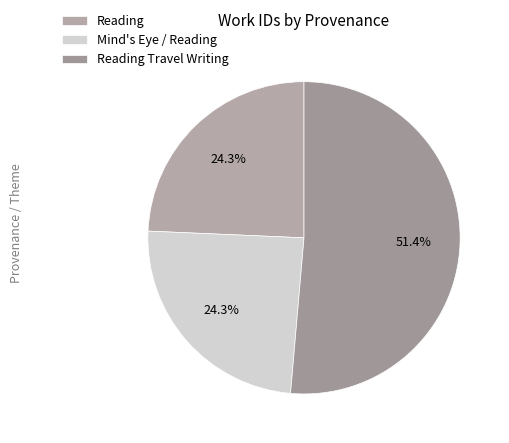

To the nearest percent, what portion does Reading represent?

24%